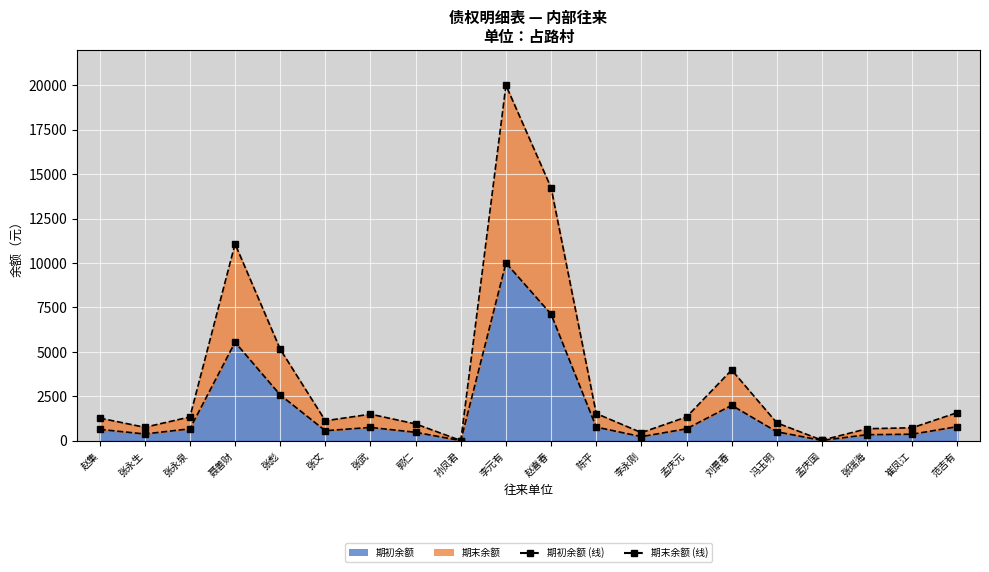

What position from the right is 赵集?

20